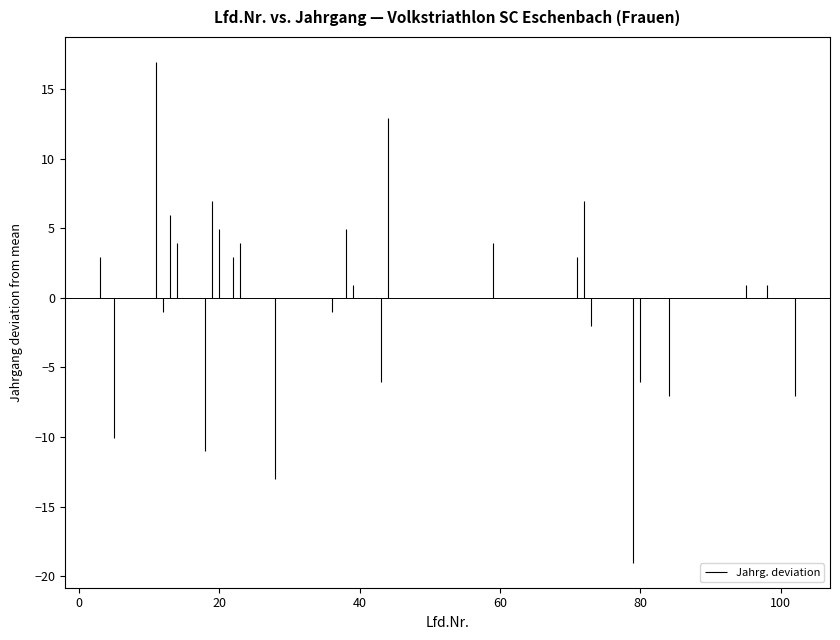

The Lfd.Nr. (sequence) series shows 10 at 19. True or false?

False